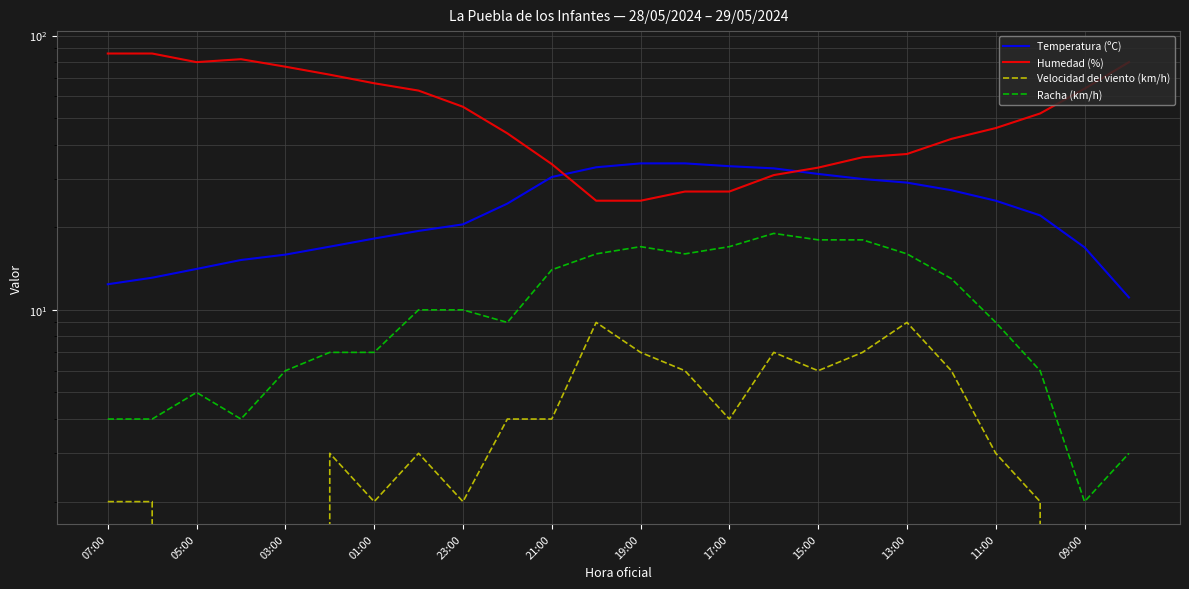

Does the chart display data point markers on the line(s)?

No